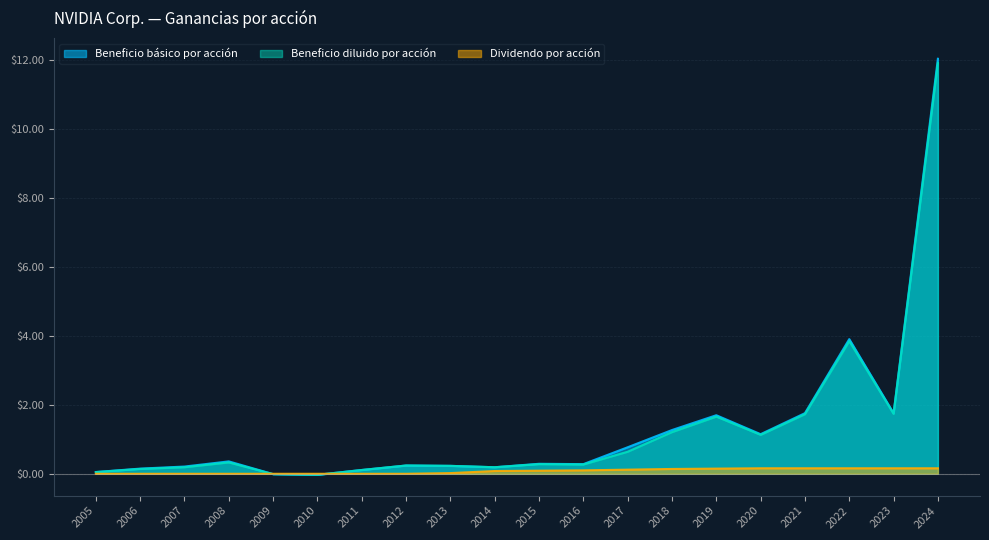

List the series in order of their peak value, lowest first.

Dividendo por acción, Beneficio diluido por acción, Beneficio básico por acción